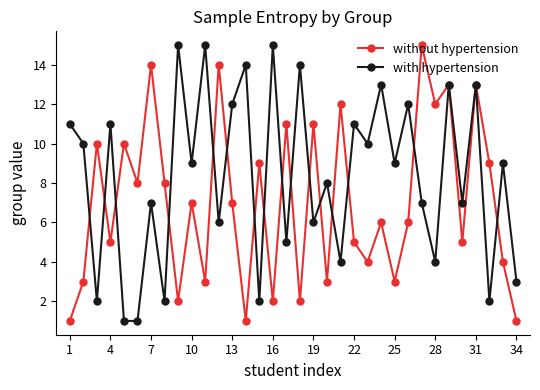

True or false: without hypertension has more than 0 interior local peaks.

True